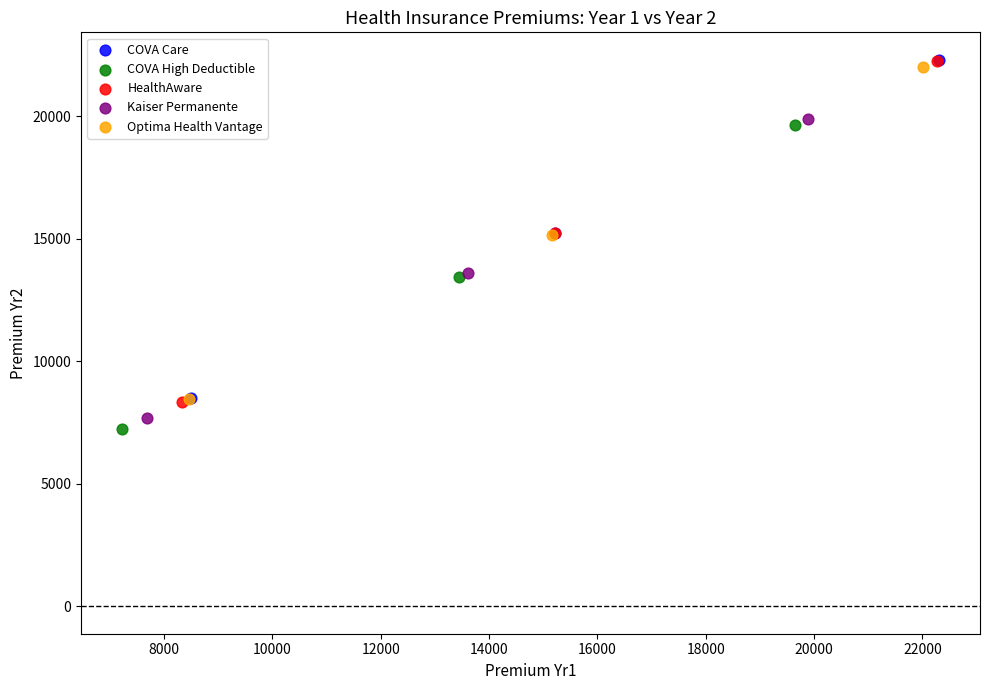

Which series has the widest spread of Y values?

HealthAware